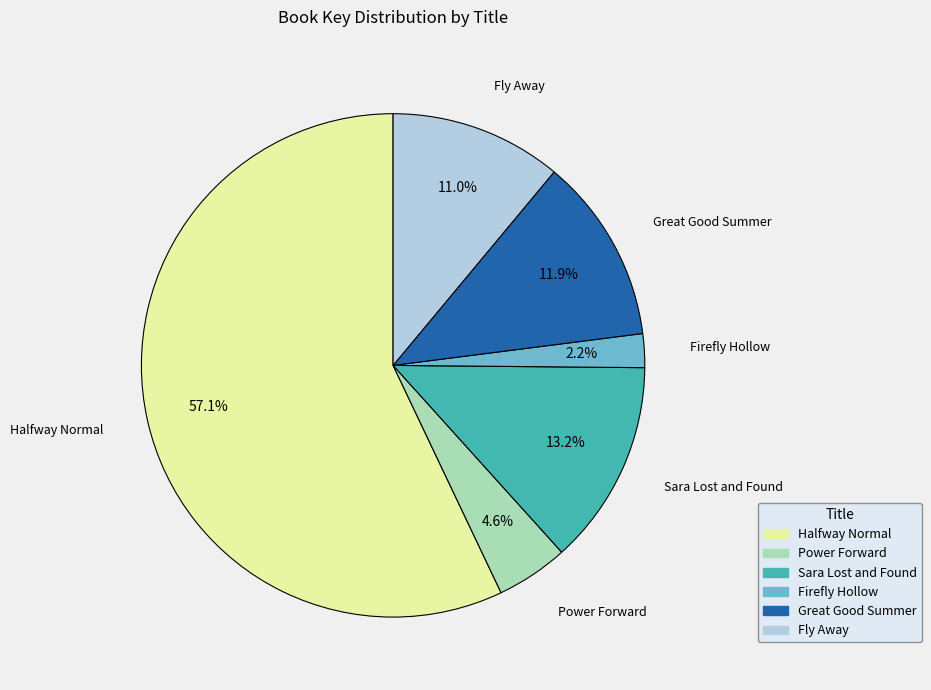

Count the number of slices in the pie.

6